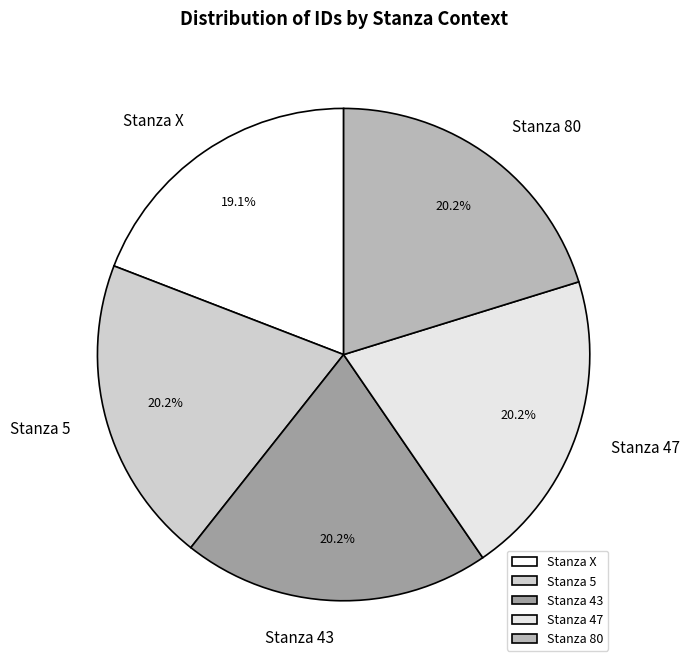

Combined, do Stanza 80 and Stanza 43 account for over 50%?

No